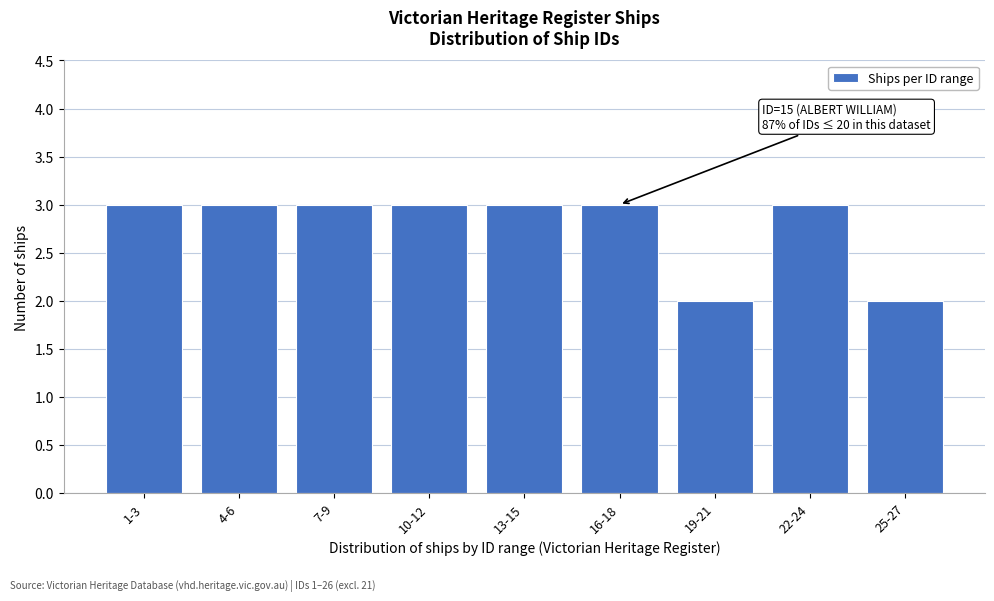

Reading right to left, list all the values displayed in this chart.

2	3	2	3	3	3	3	3	3